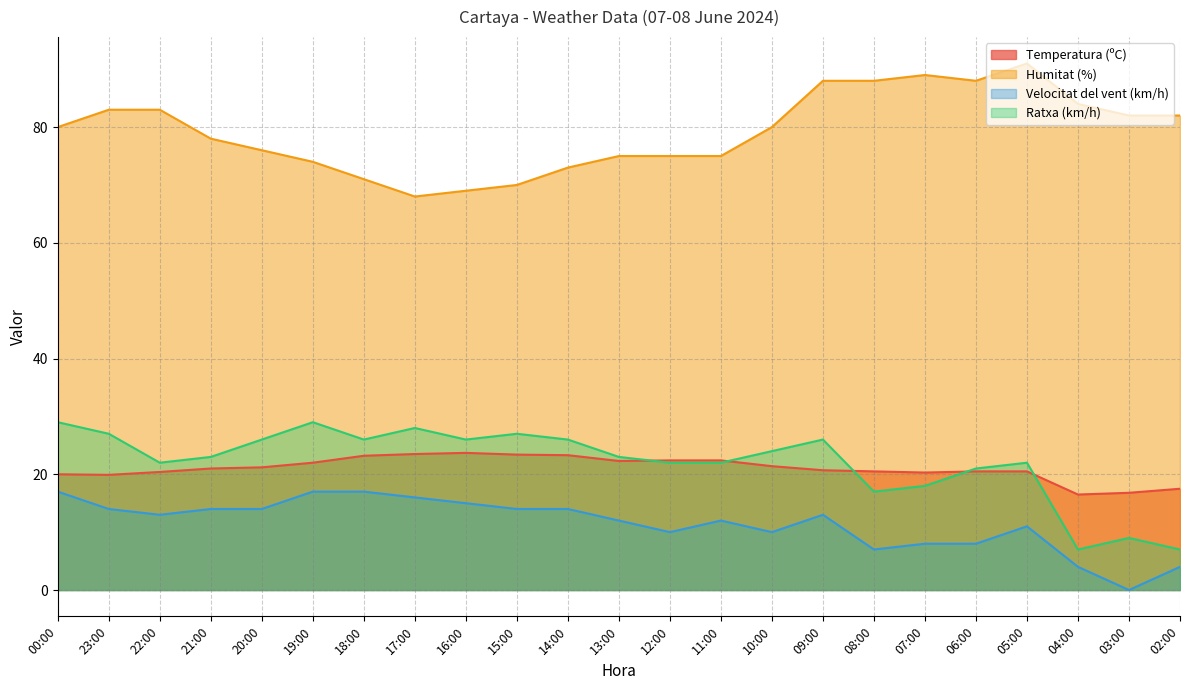

True or false: Velocitat del vent (km/h) and Humitat (%) intersect in this chart.

False